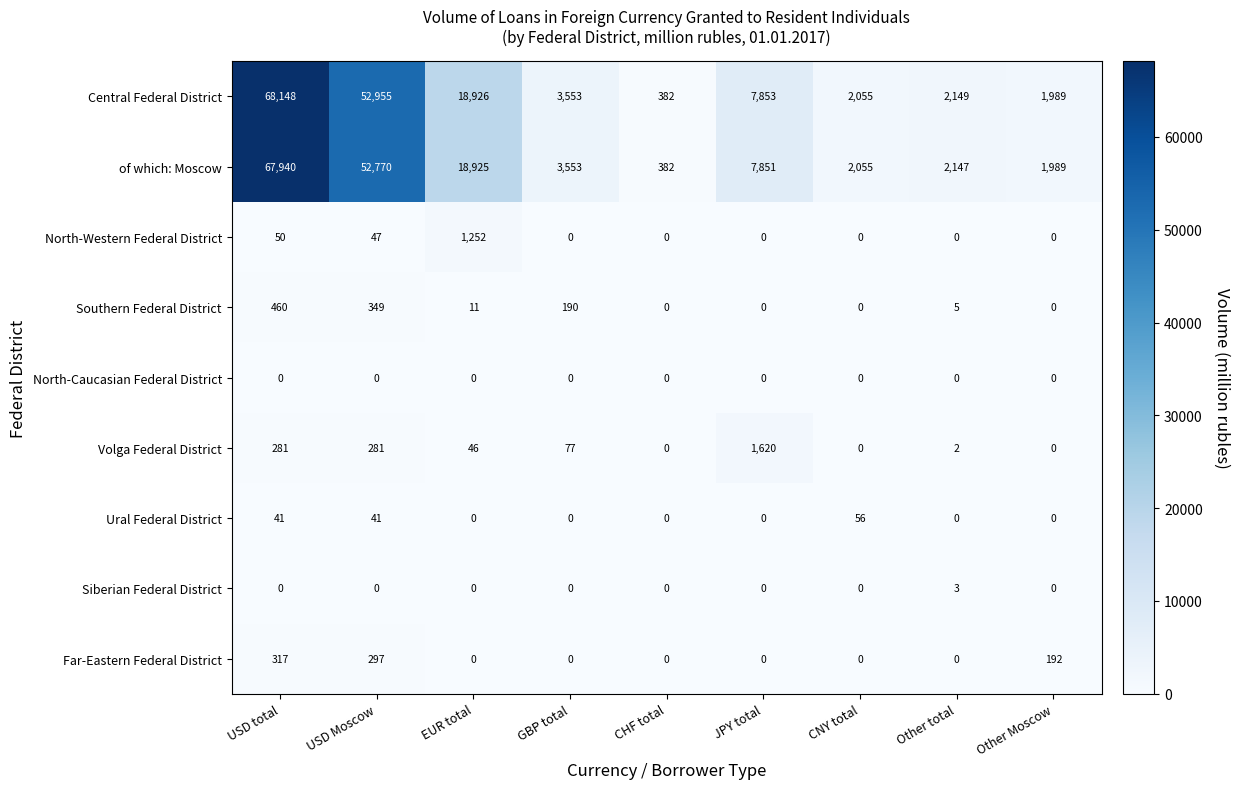

Rank the series by their maximum value, from lowest to highest.

North-Caucasian Federal District, Siberian Federal District, Ural Federal District, Far-Eastern Federal District, Southern Federal District, North-Western Federal District, Volga Federal District, of which: Moscow, Central Federal District